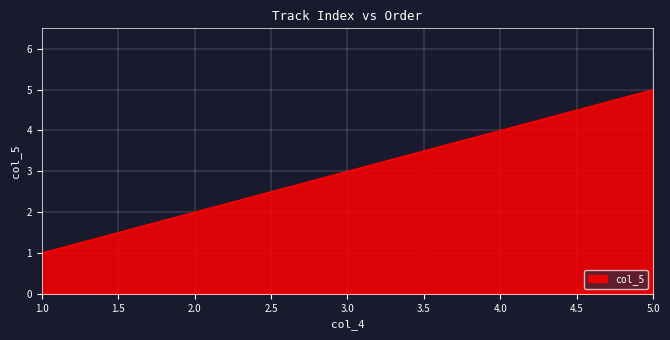

True or false: the data has more than 2 interior local peaks.

False